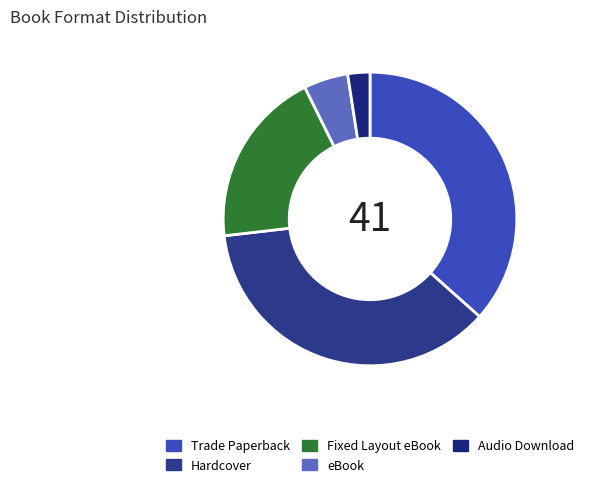

Count the number of slices in the pie.

5